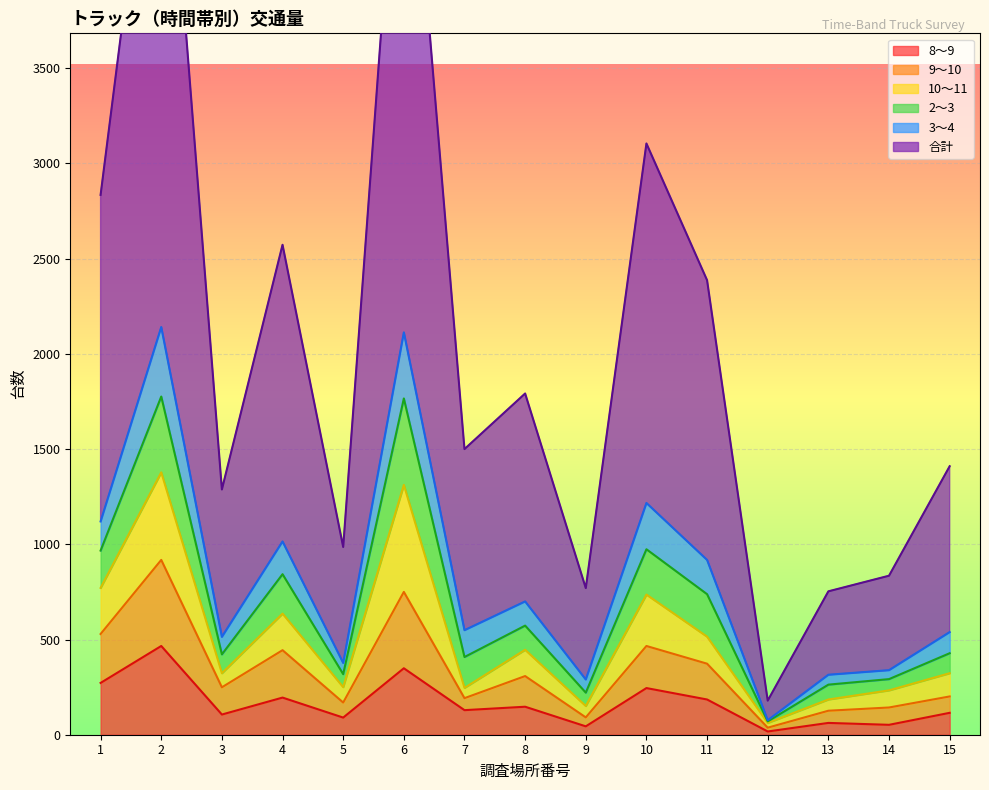

True or false: 3～4 and 合計 intersect in this chart.

False